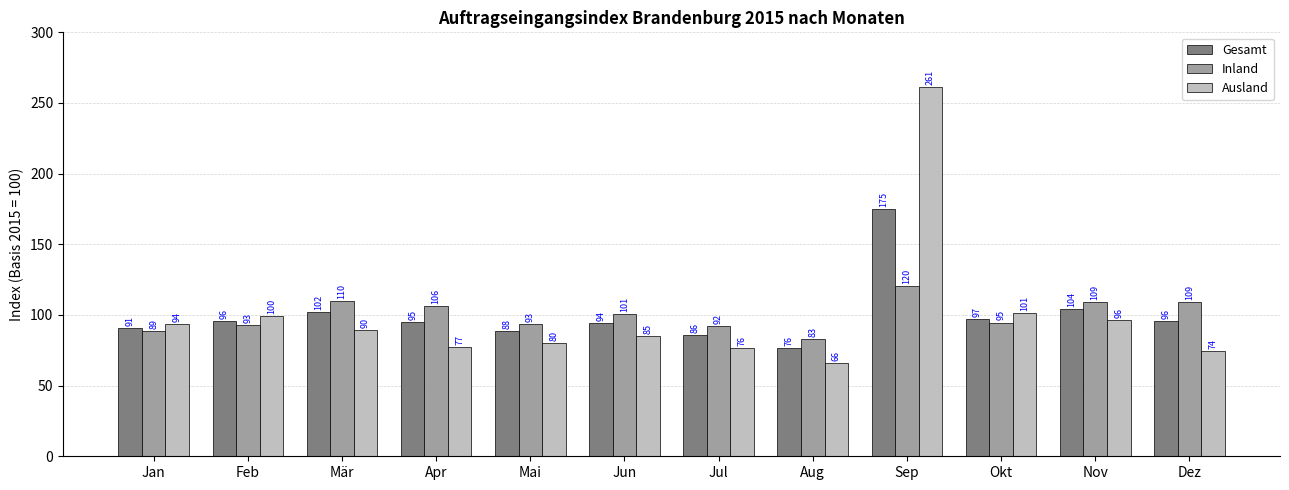

Which series has the largest range (max minus min)?

Ausland